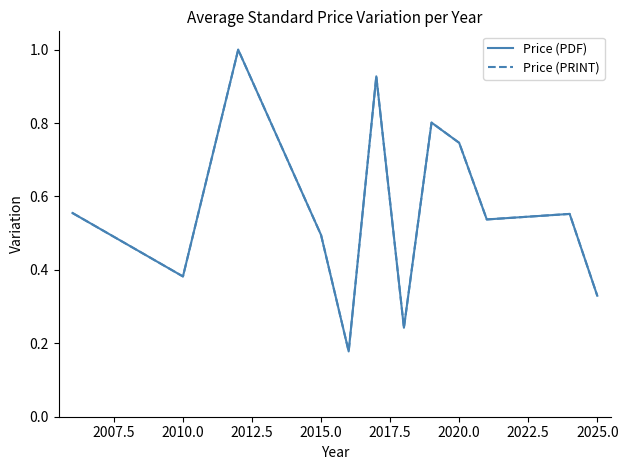

Is this an area chart (filled region under the line)?

No